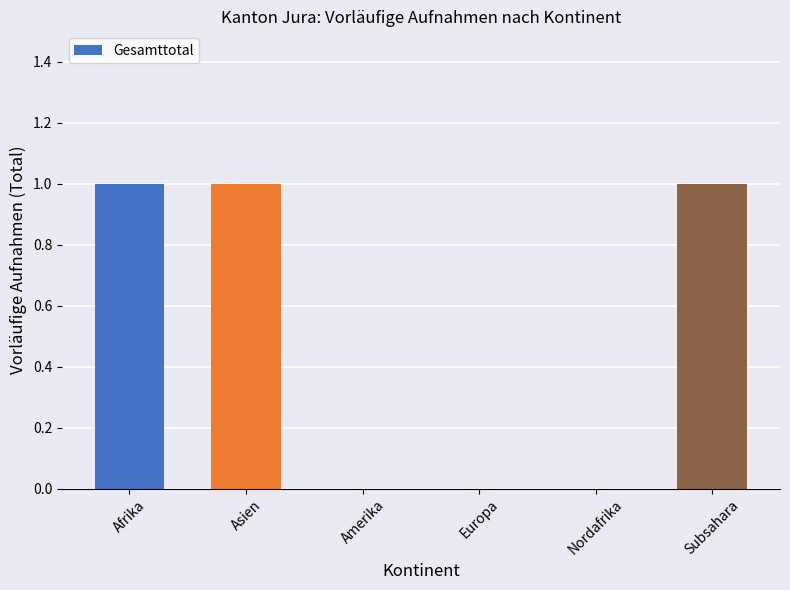

What is the change in value from Europa to Subsahara?

+1